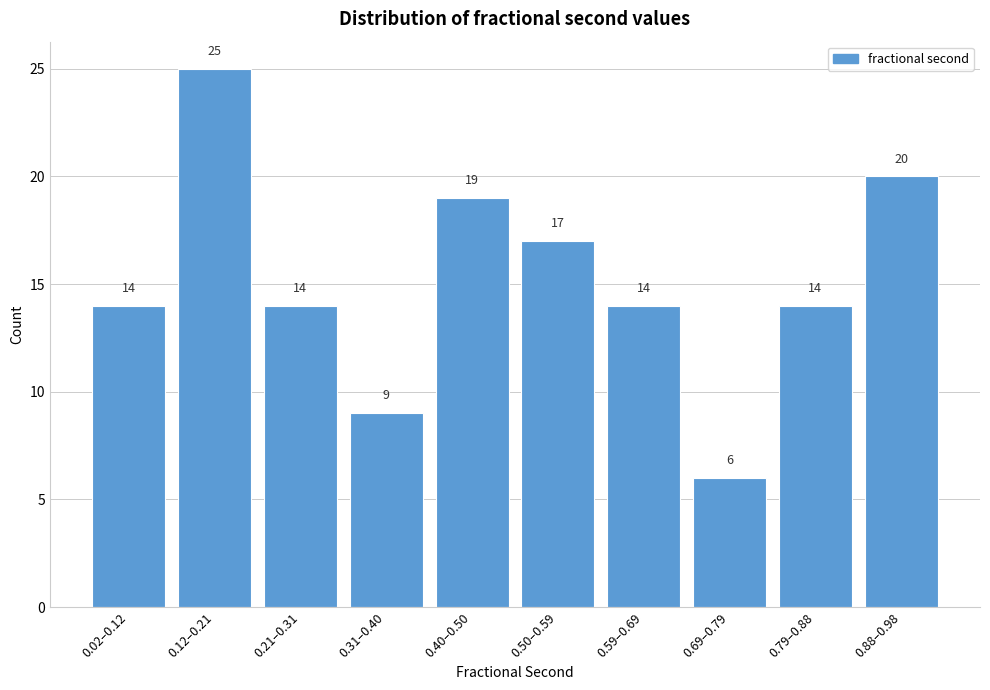

Reading left to right, extract all data points from this chart.

0.02–0.12=14	0.12–0.21=25	0.21–0.31=14	0.31–0.40=9	0.40–0.50=19	0.50–0.59=17	0.59–0.69=14	0.69–0.79=6	0.79–0.88=14	0.88–0.98=20